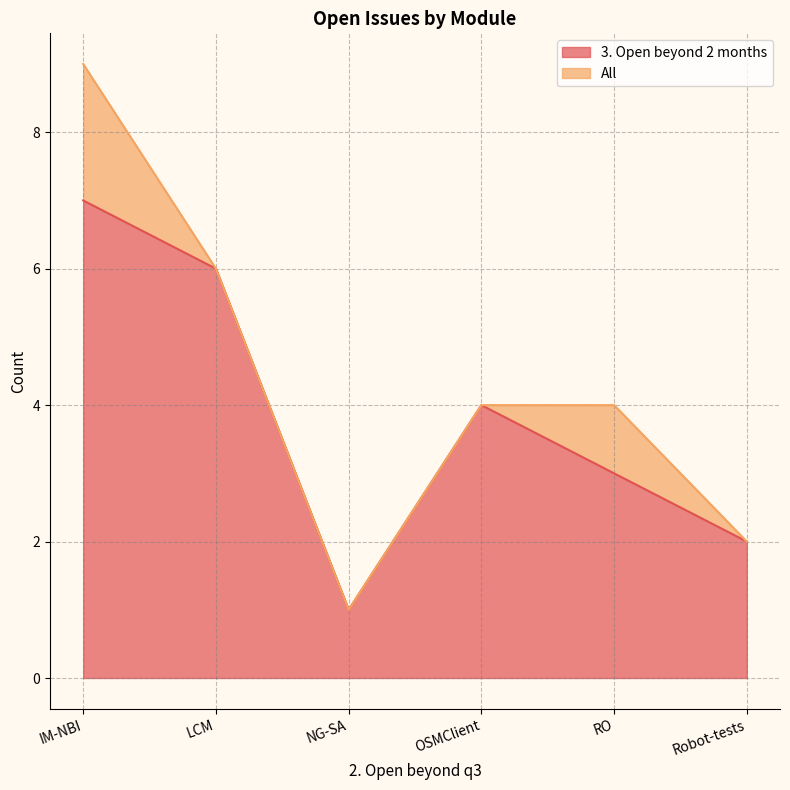

List the series in order of their overall mean, highest first.

All, 3. Open beyond 2 months